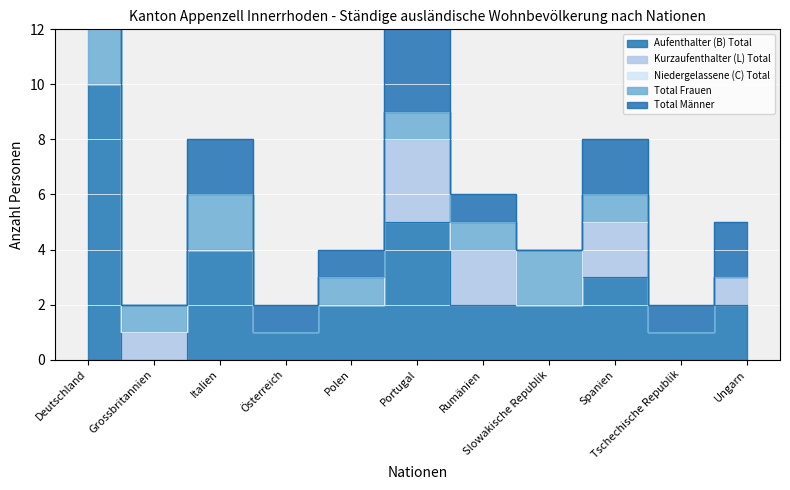

True or false: Total Männer and Aufenthalter (B) Total intersect in this chart.

False